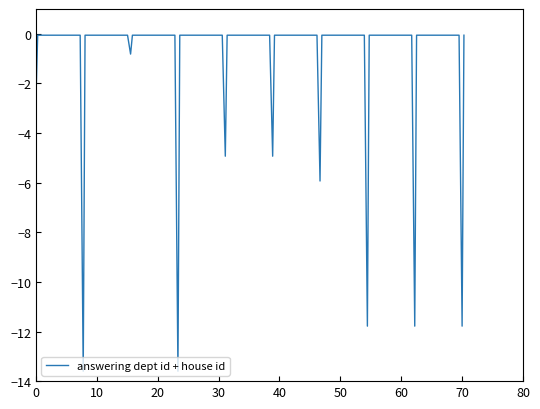

What is the minimum value shown in the chart?

-13.6